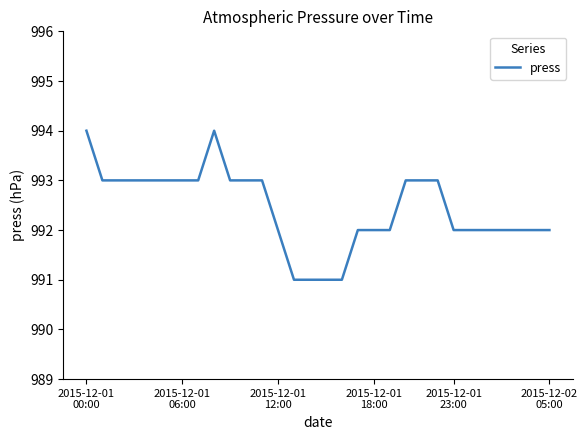

What is the difference between the second highest and minimum values?

3